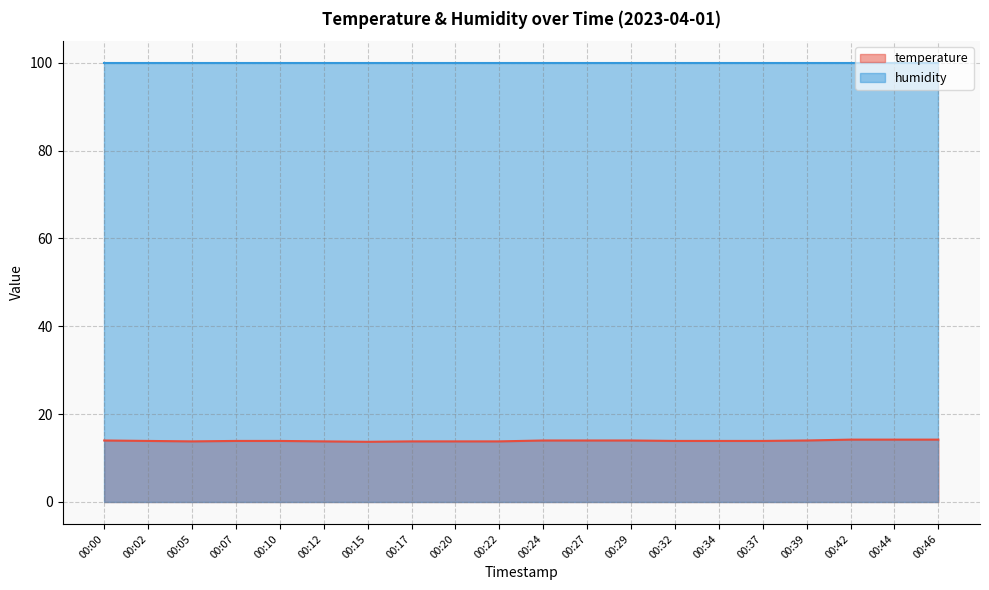

Between 00:22 and 00:15, which is larger?

00:22